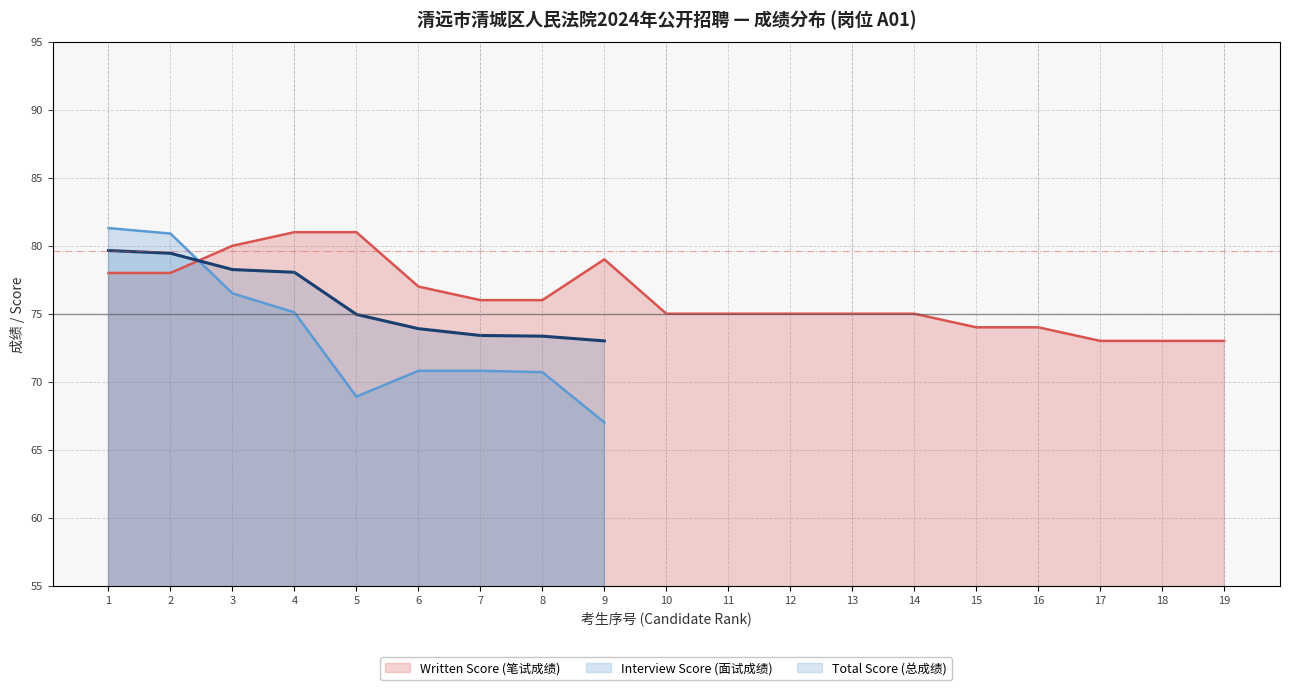

What is the approximate value of Total Score (总成绩) at 8?

73.3